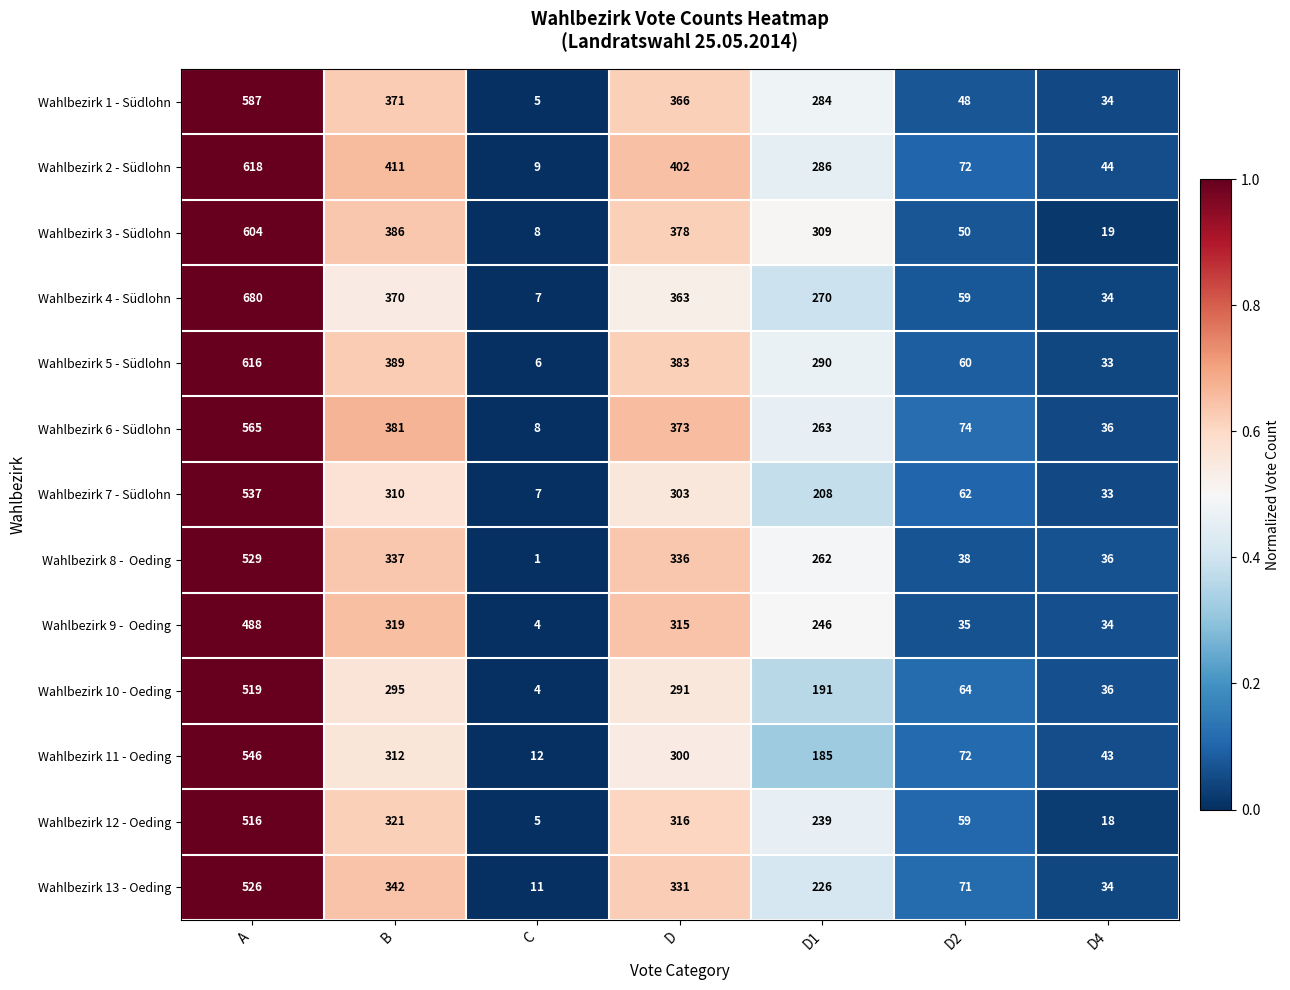

Which label corresponds to the largest value in the chart?

A